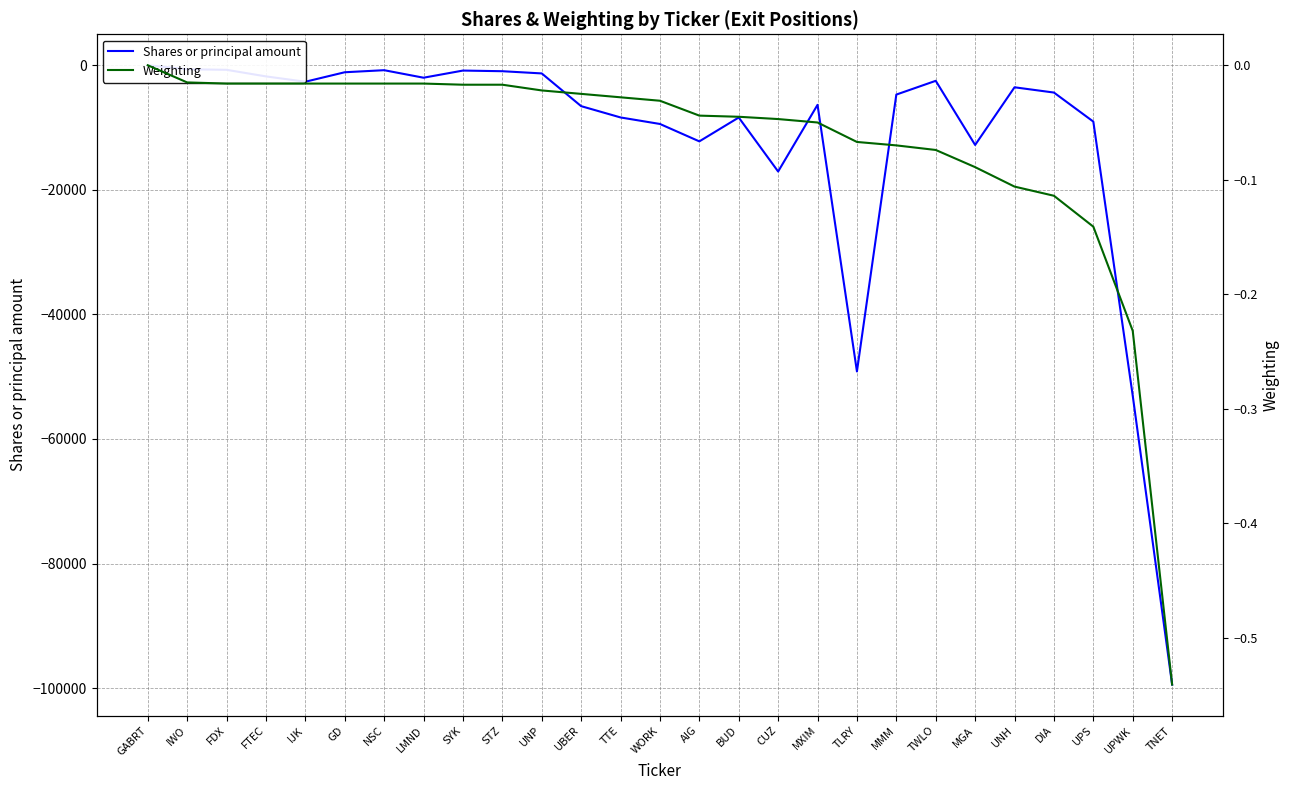

True or false: Weighting and Shares or principal amount cross at least once.

False